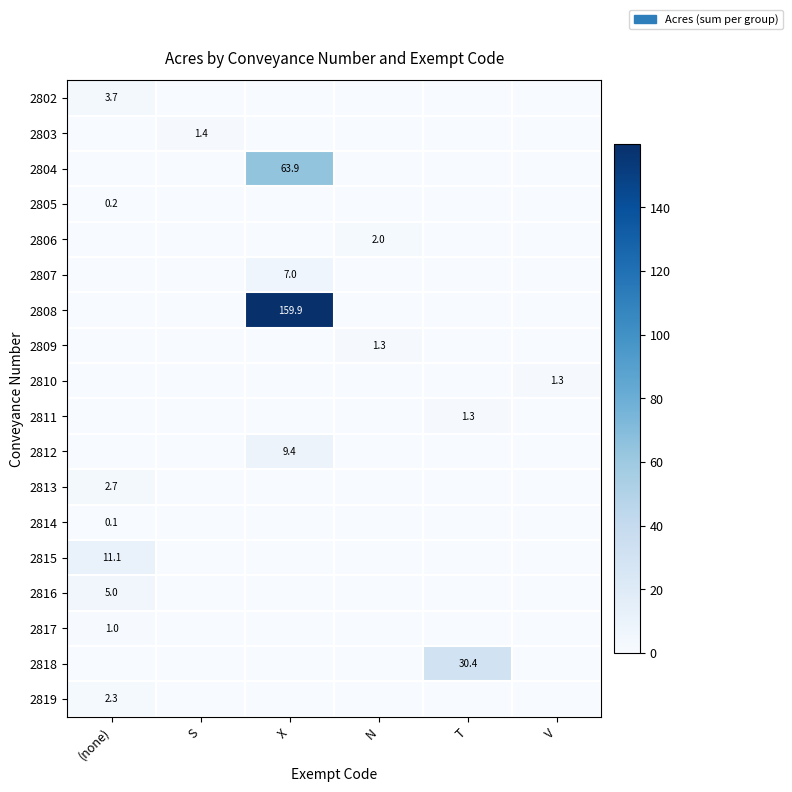

What is the greatest value displayed?

159.9